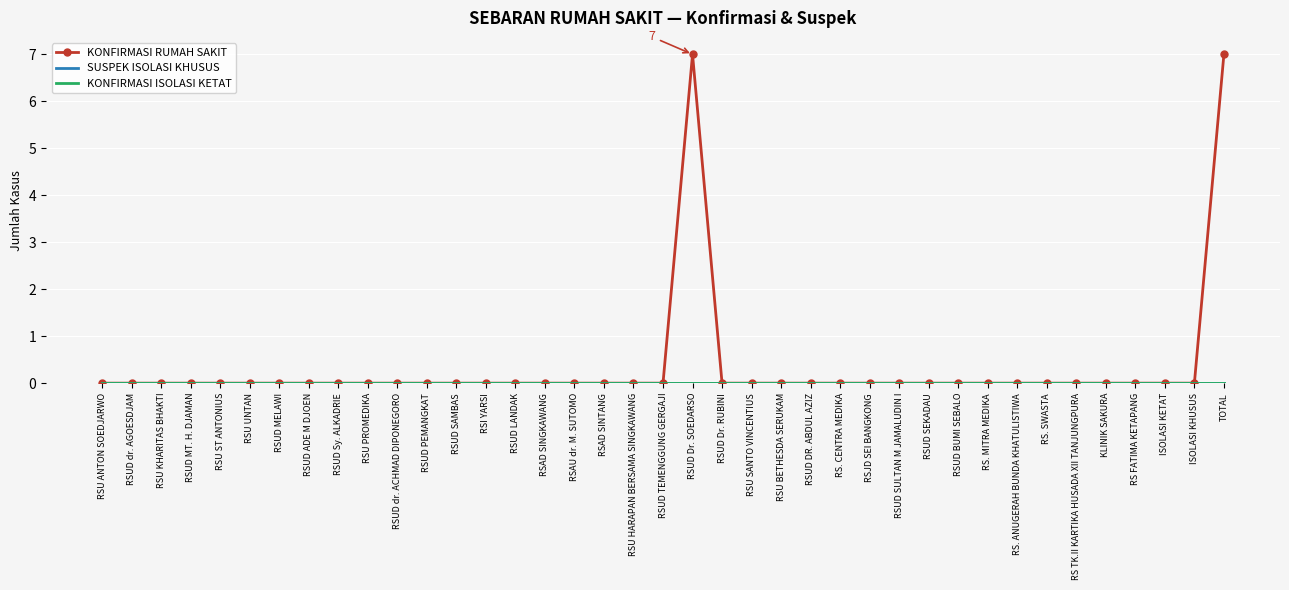

The SUSPEK ISOLASI KHUSUS series shows 0 at RSUD Dr. RUBINI. True or false?

True